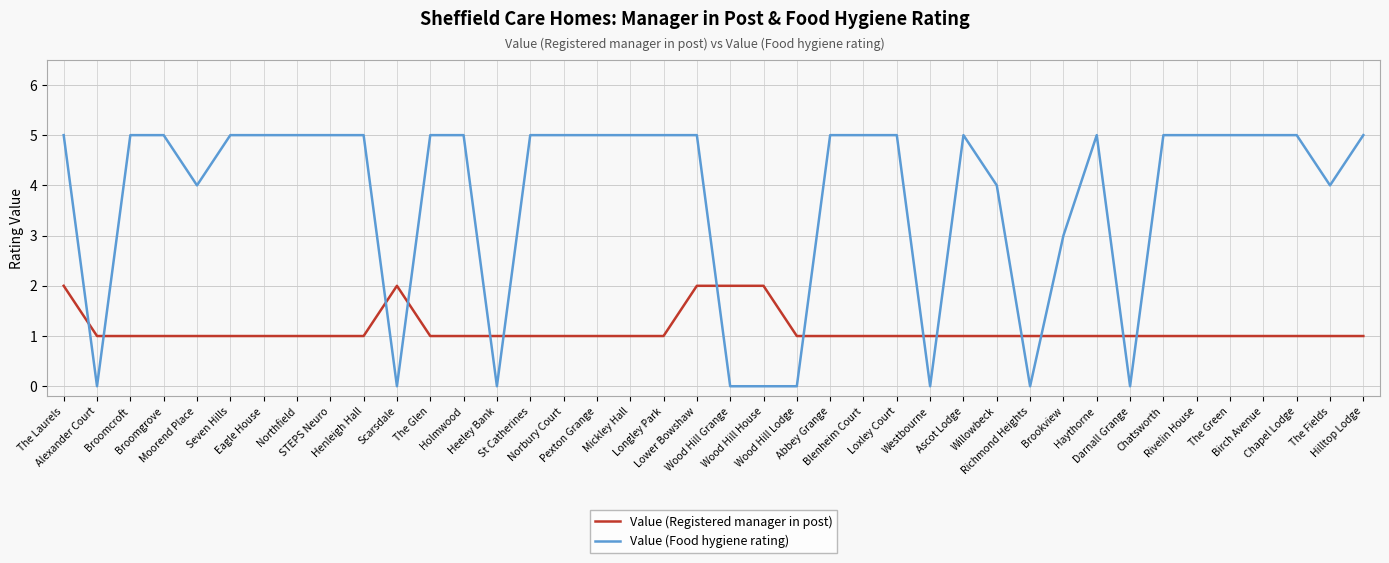

Which series has the largest total across all categories?

Value (Food hygiene rating)